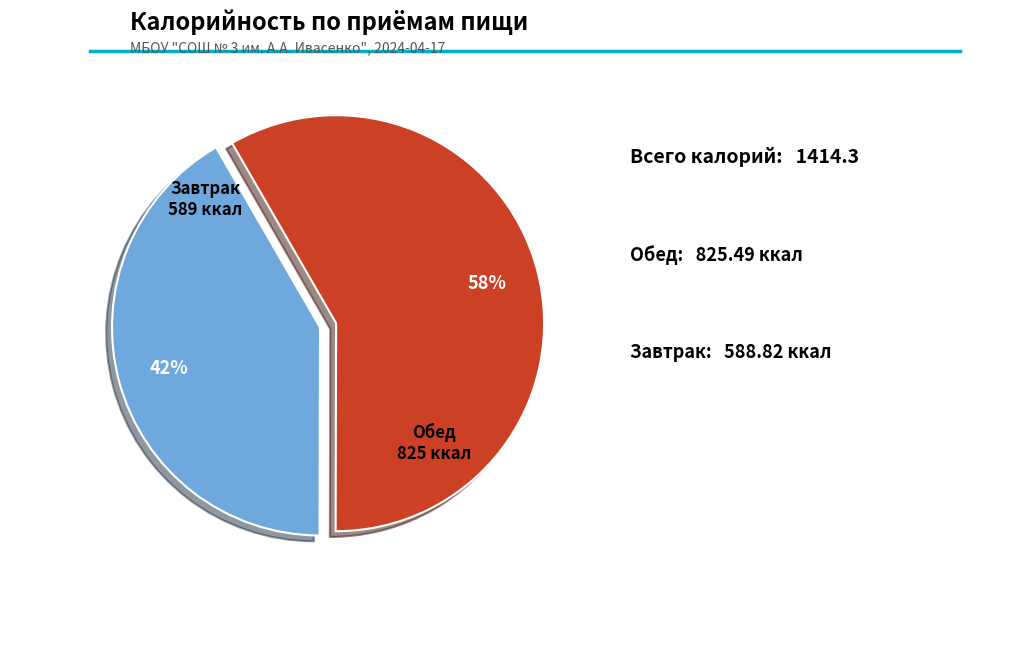

Approximately how many times larger is the value at Завтрак compared to Обед?

0.7